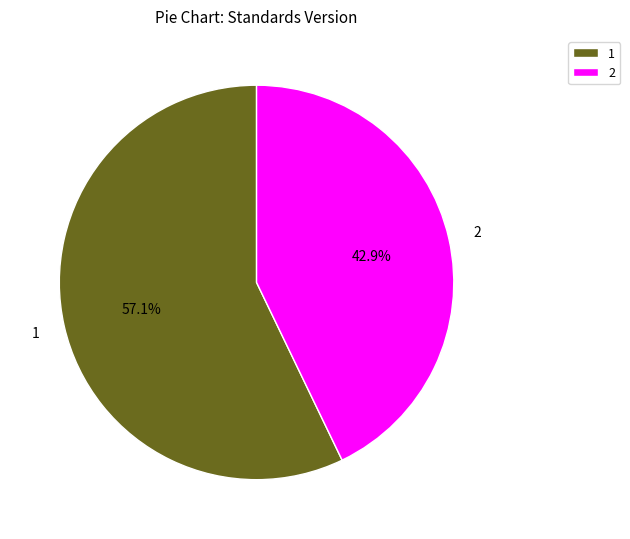

How many segments does this pie chart have?

2